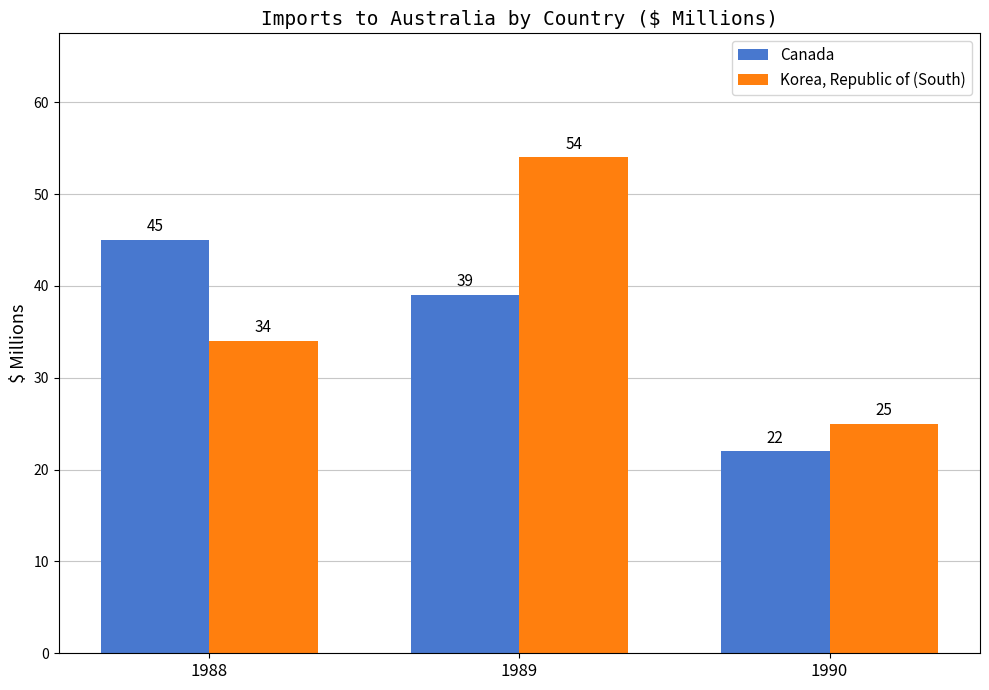

Reading right to left, what are all the values shown in this chart?

Canada: 22	39	45
Korea, Republic of (South): 25	54	34